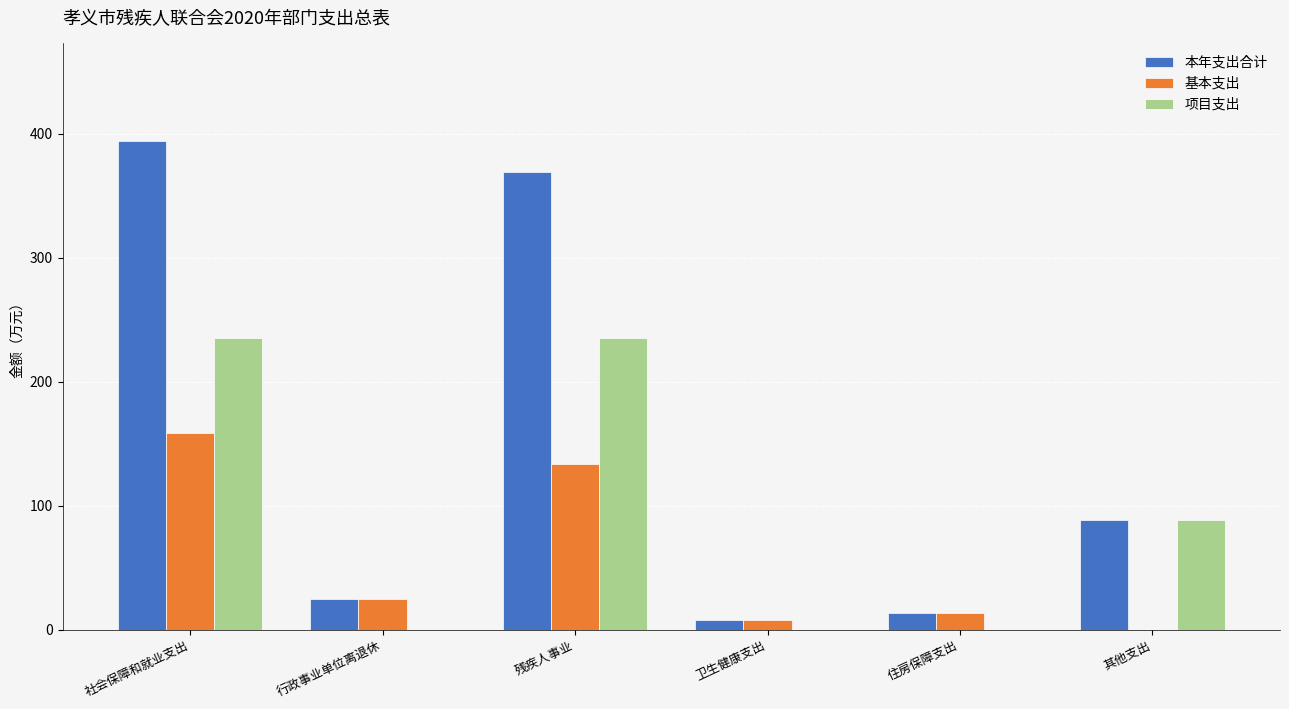

Which series has the largest range (max minus min)?

本年支出合计